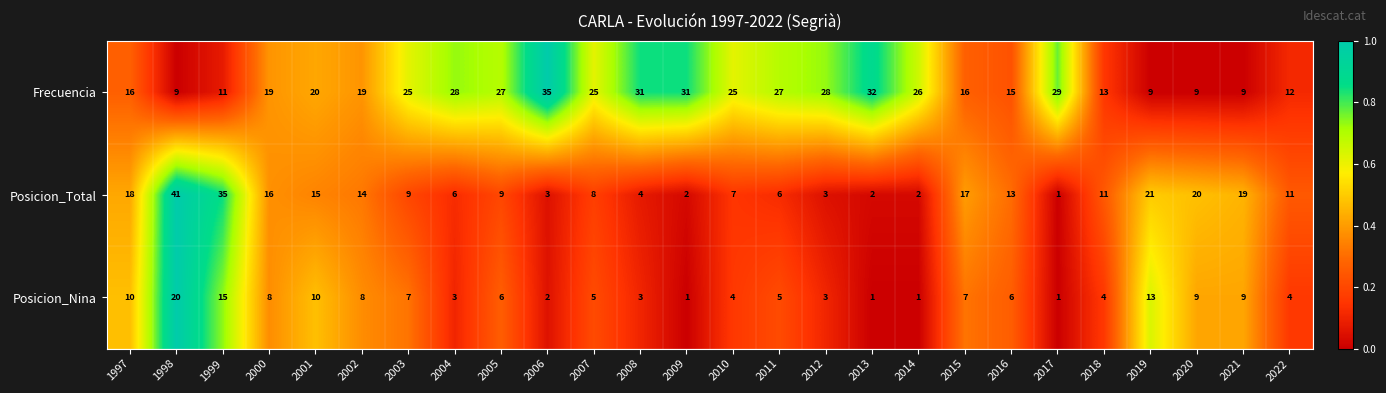

At which category is the sum across all series the highest?

1998